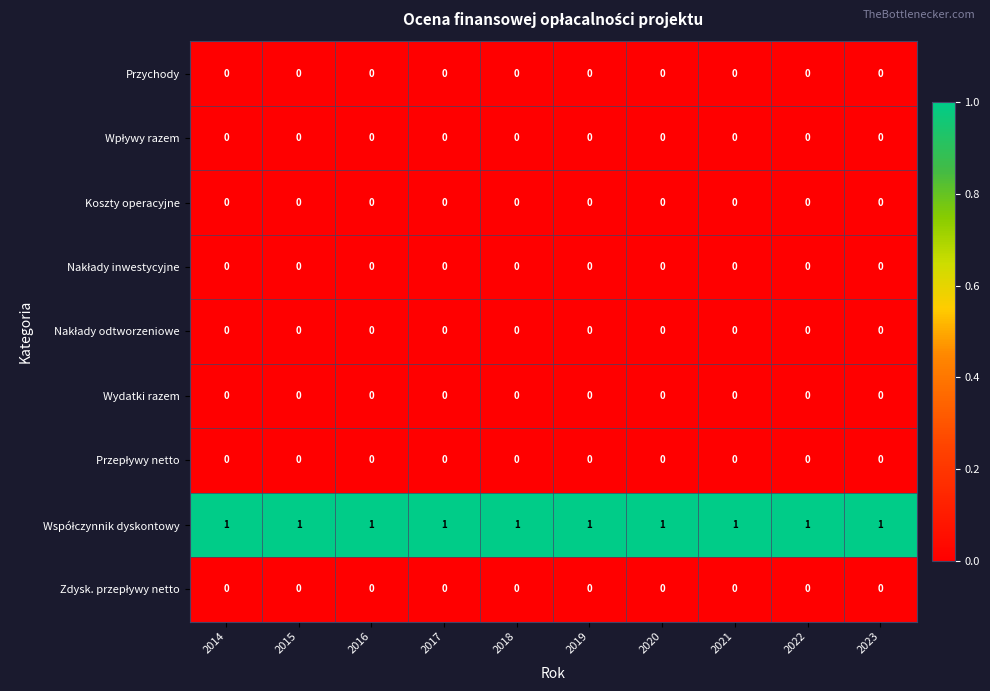

What is the total value across all series at 2015?

1